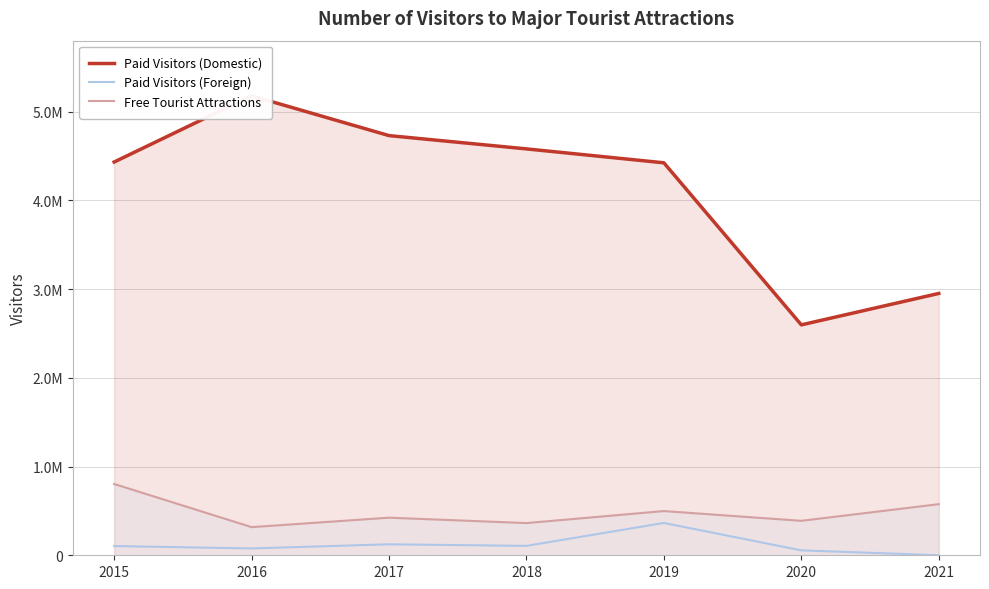

What is the difference between the Paid Visitors (Foreign) values at 2020 and 2015?

48610